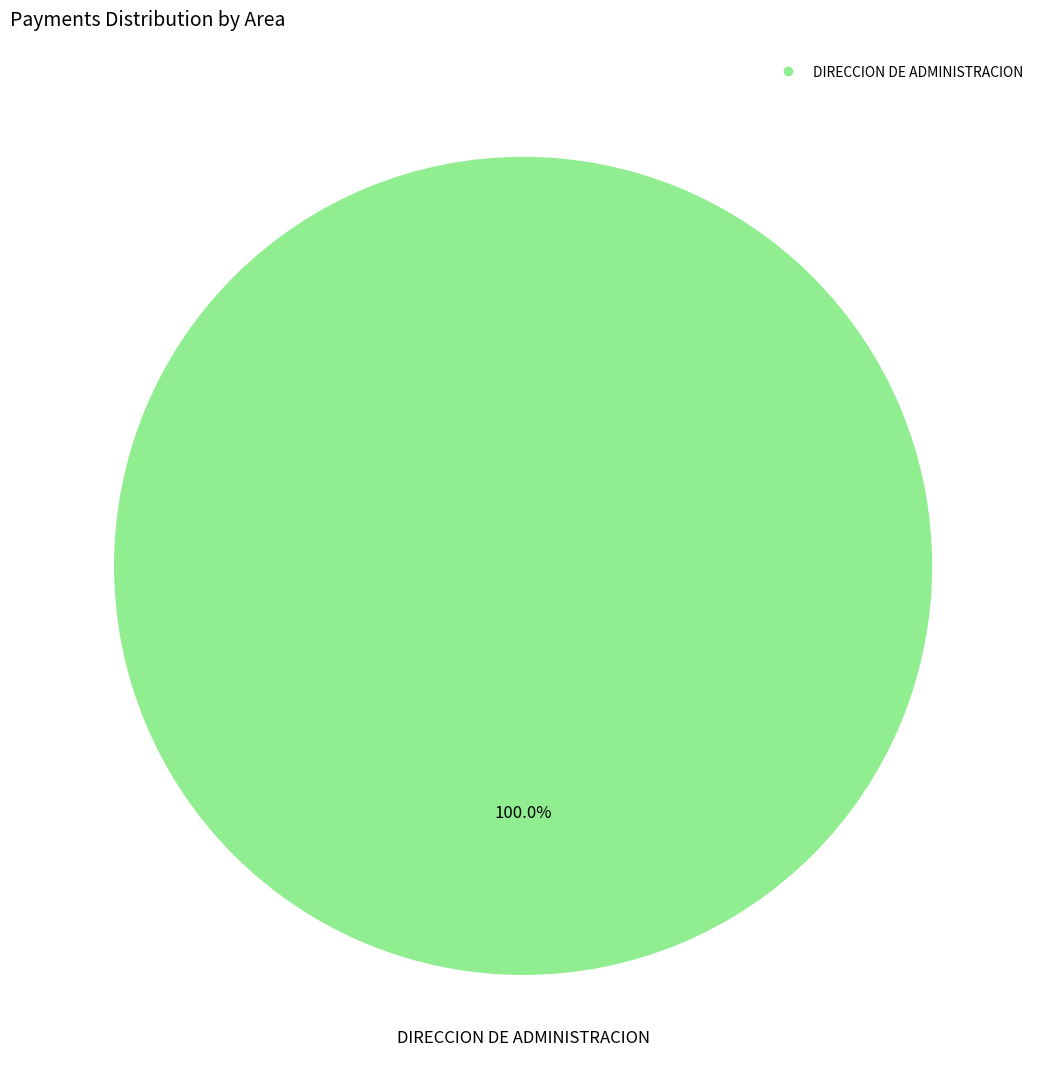

Does DIRECCION DE ADMINISTRACION represent more than half of the total?

Yes